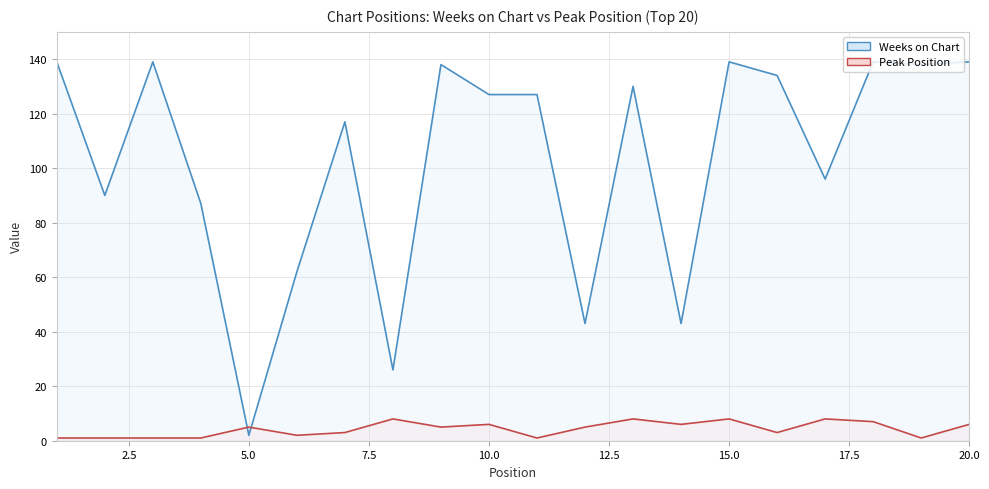

Does the chart have visible grid lines?

Yes